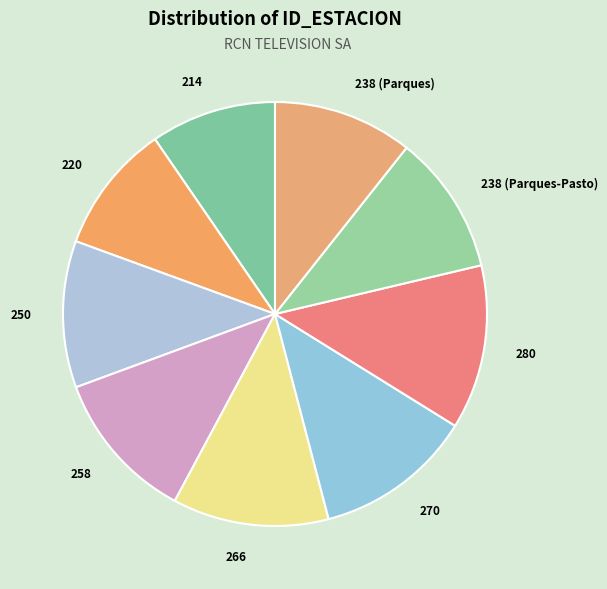

Between 270 and 214, which is larger?

270